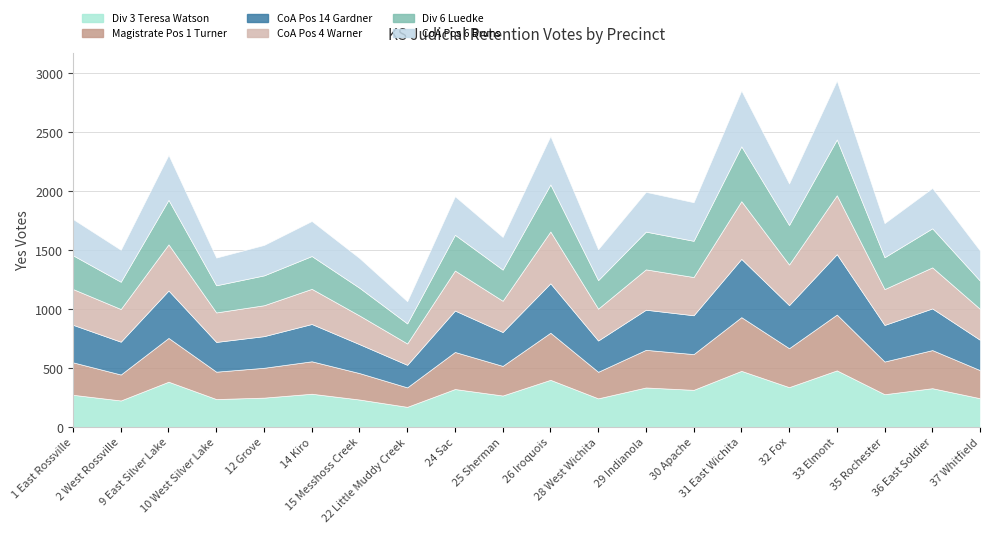

The KS 3rd Judicial Dist Div 6 Thomas G. Lu... Yes series shows 137 at 35 Rochester. True or false?

False